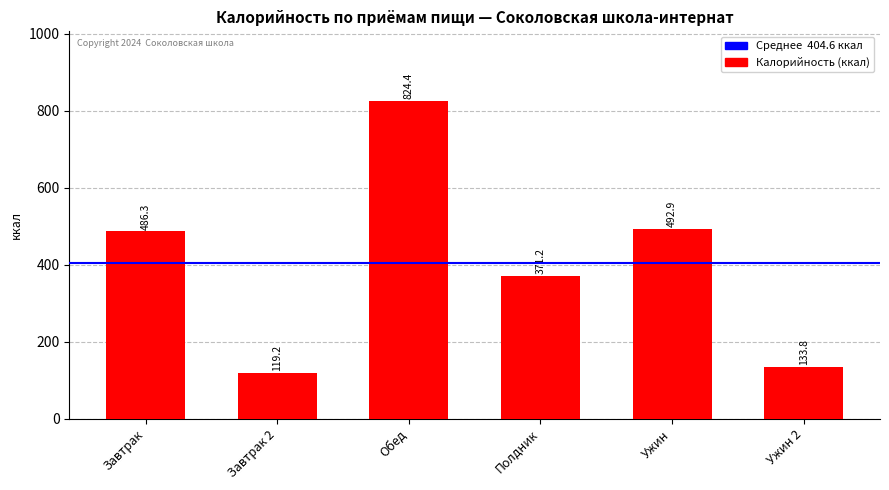

How many categories are shown in the chart?

6